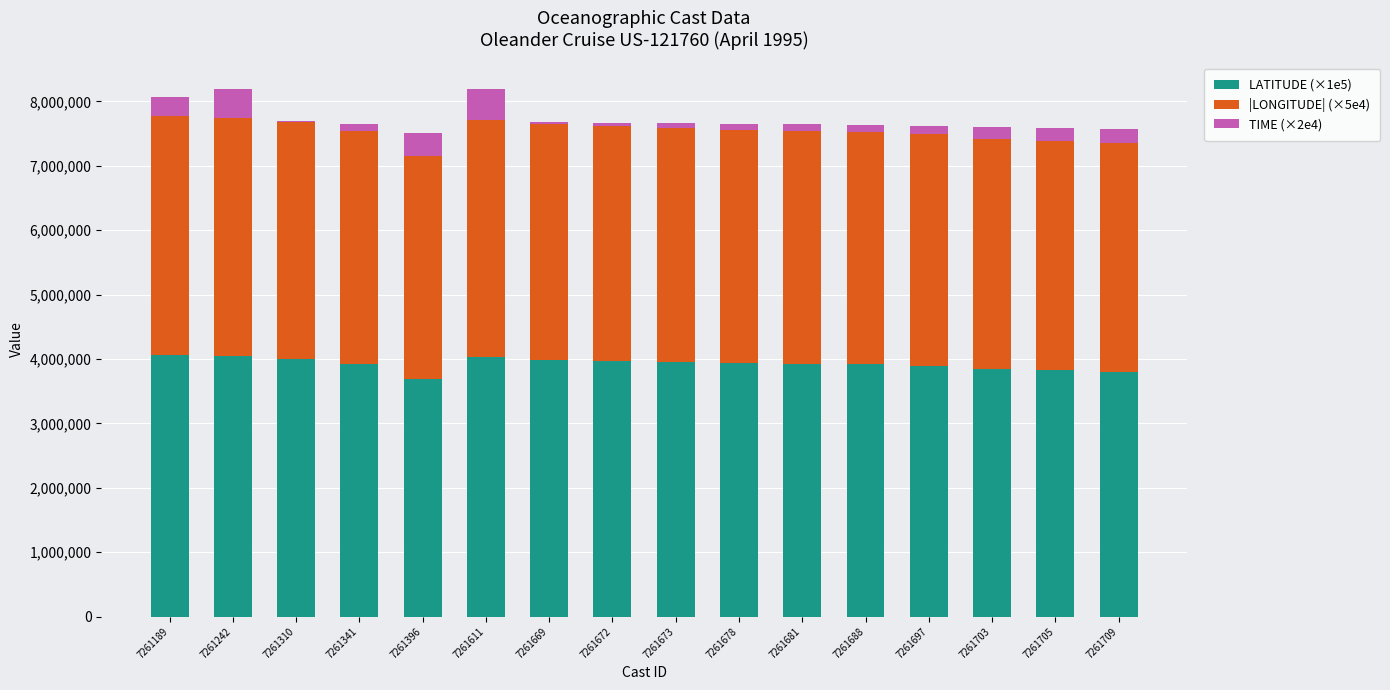

What is the total value across all series at 7261396?

7502940.0